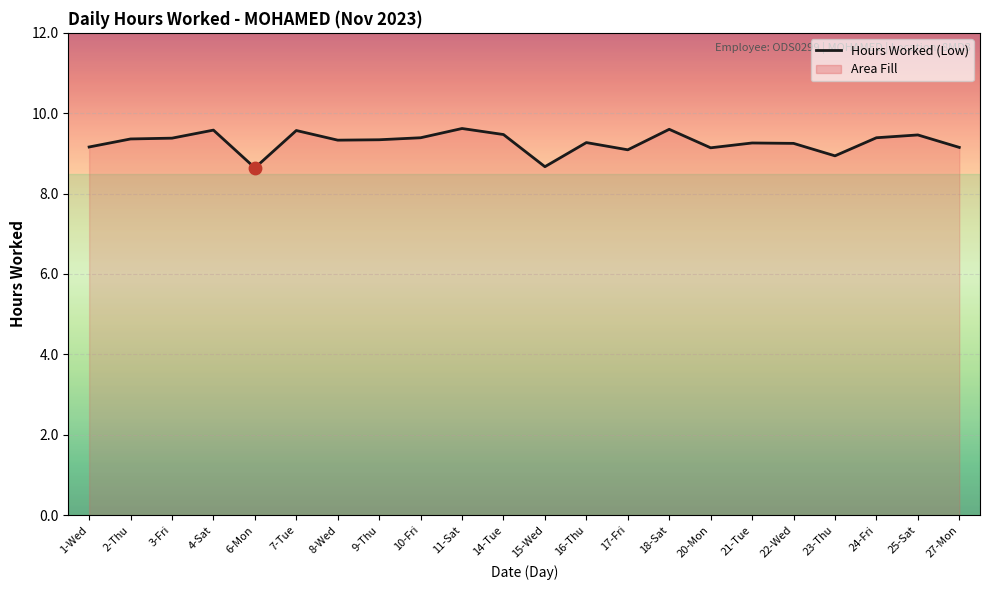

What is the change in value from 3-Fri to 25-Sat?

+0.1